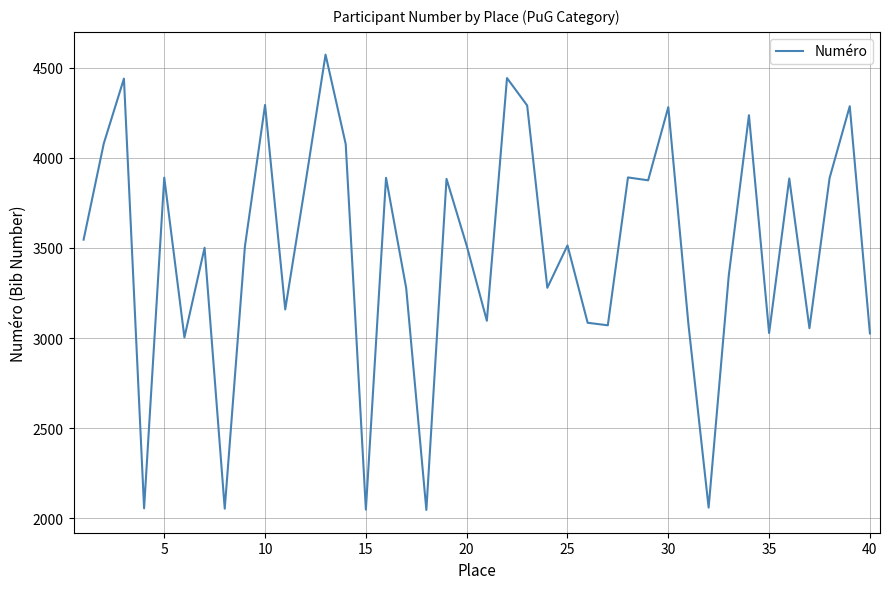

What is the maximum value shown in the chart?

4572